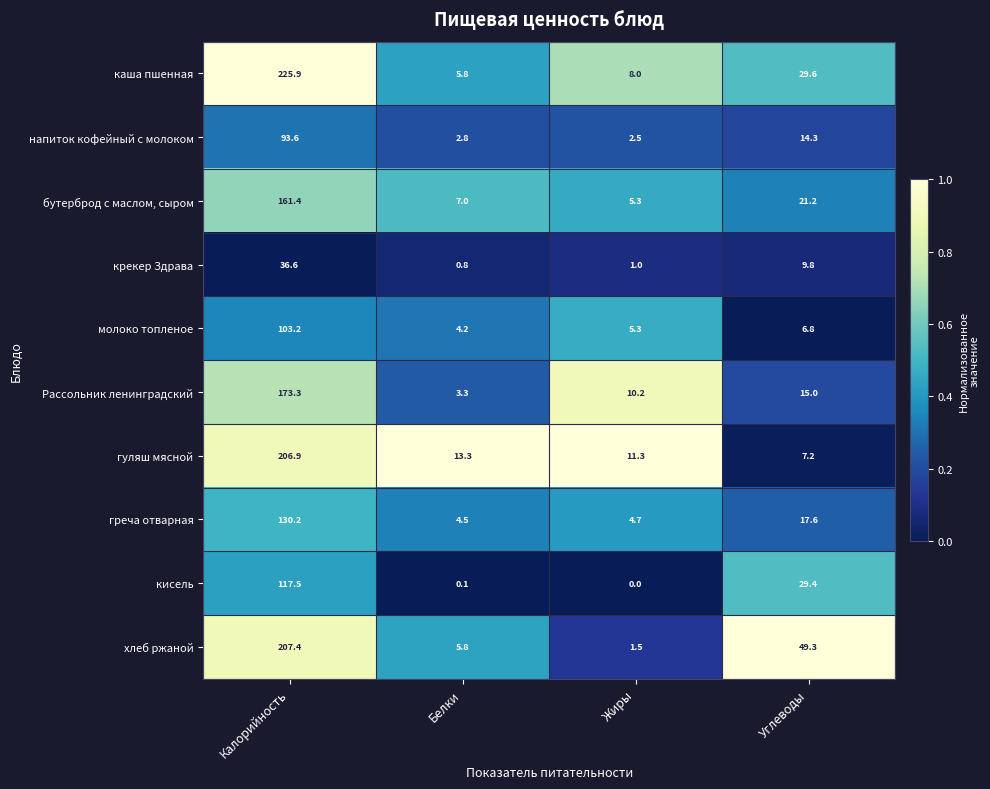

The value of гуляш мясной at Углеводы is 7.2. True or false?

True